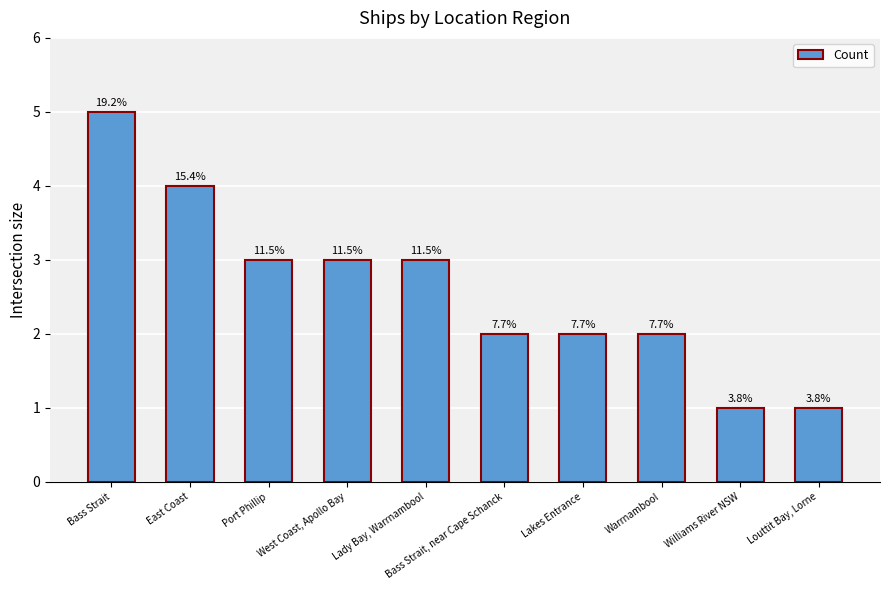

How many bars are there in total?

10